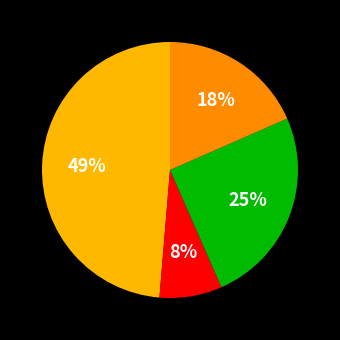

To the nearest percent, what is the difference between the largest and smallest slice percentages?

41%